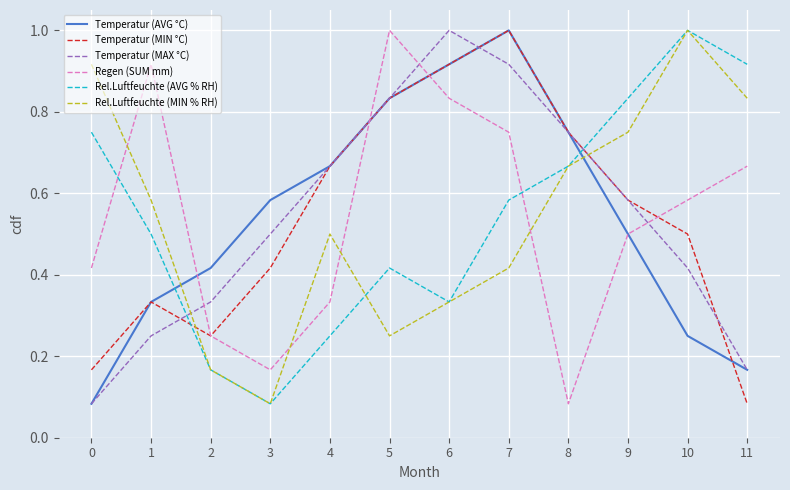

Where is the first local maximum for Temperatur (AVG °C)?

7